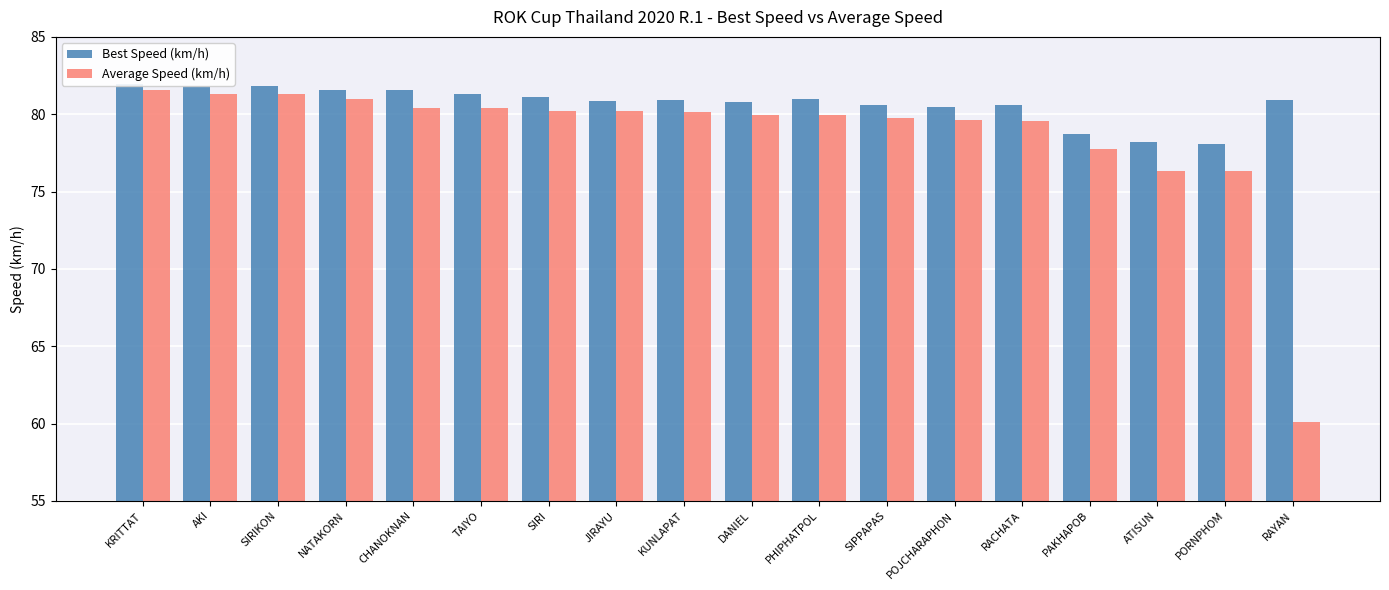

How many bars are there in total?

36